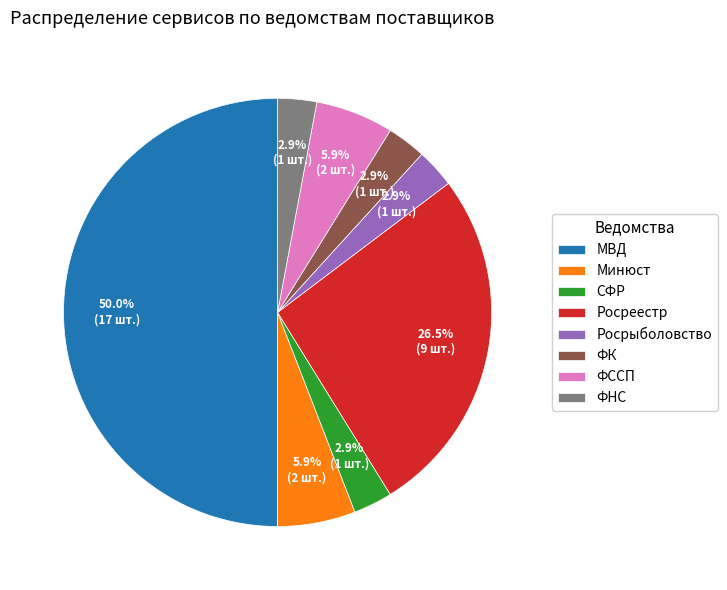

Is Росрыболовство the majority of the pie?

No